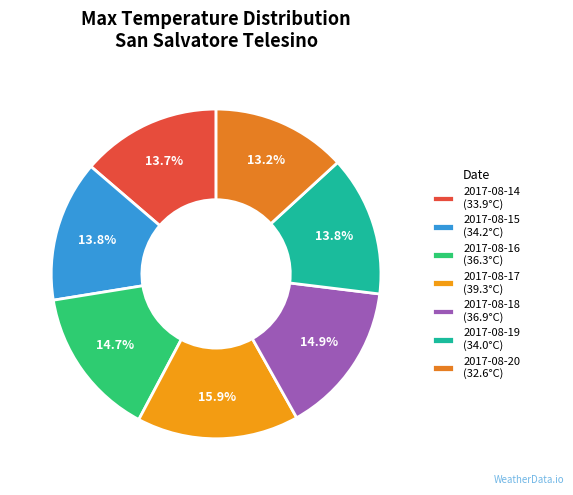

Is there any slice that represents more than half of the pie?

No